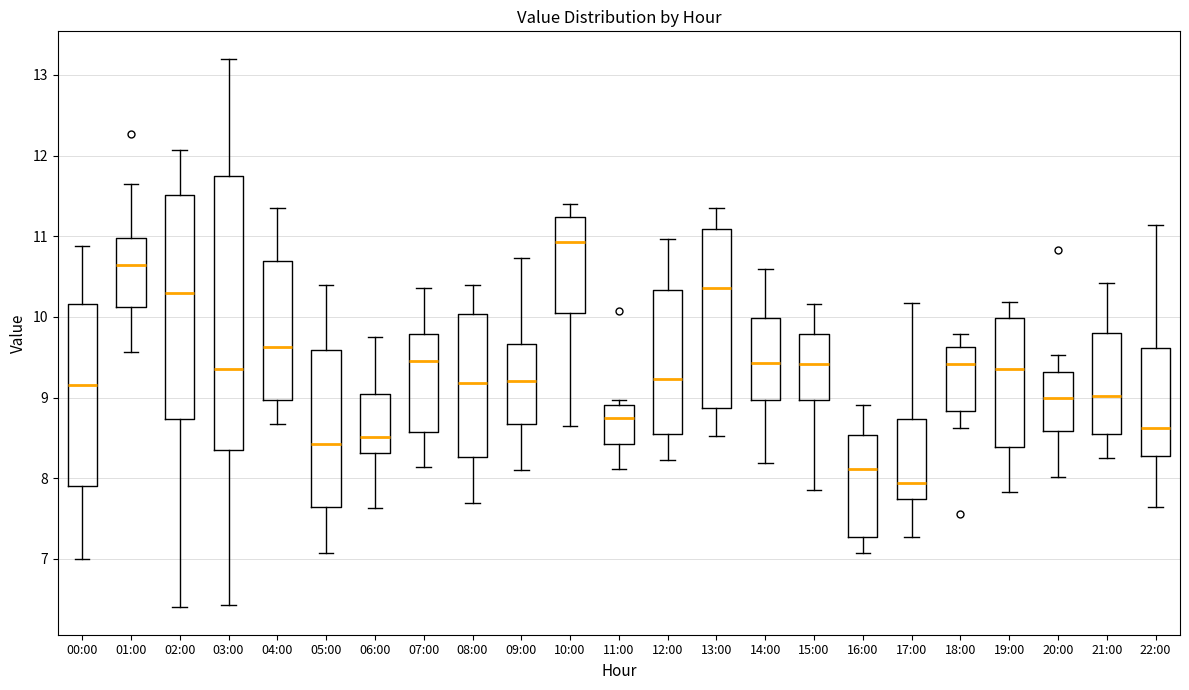

Which box is the tallest, from its lower edge to its upper edge?

03:00